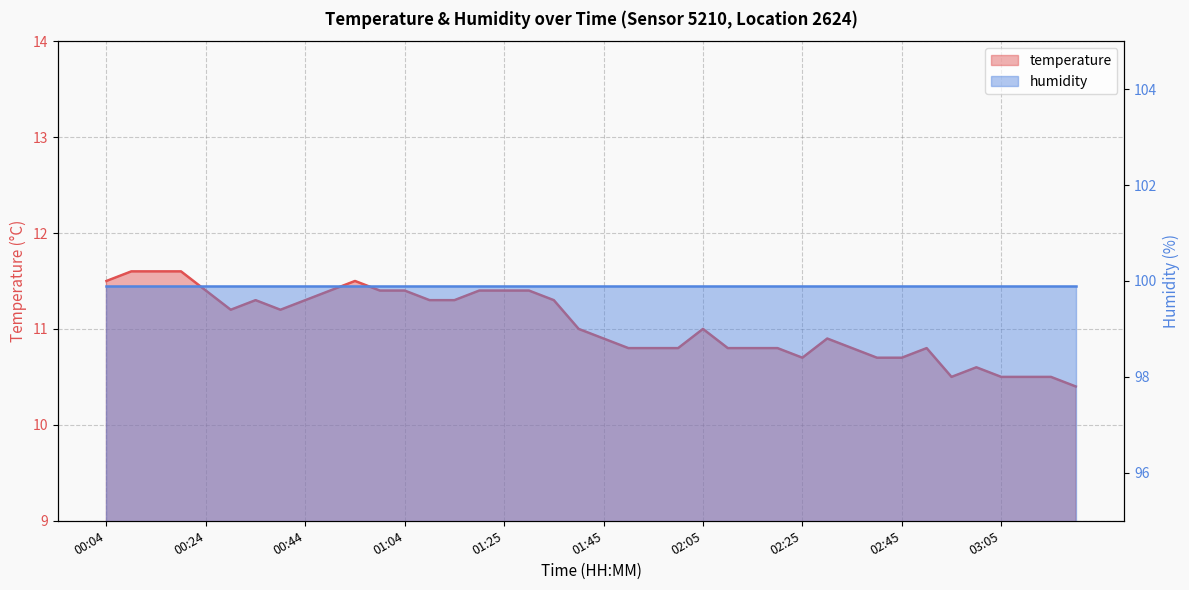

What is the value of the 36th point from the left?

10.6